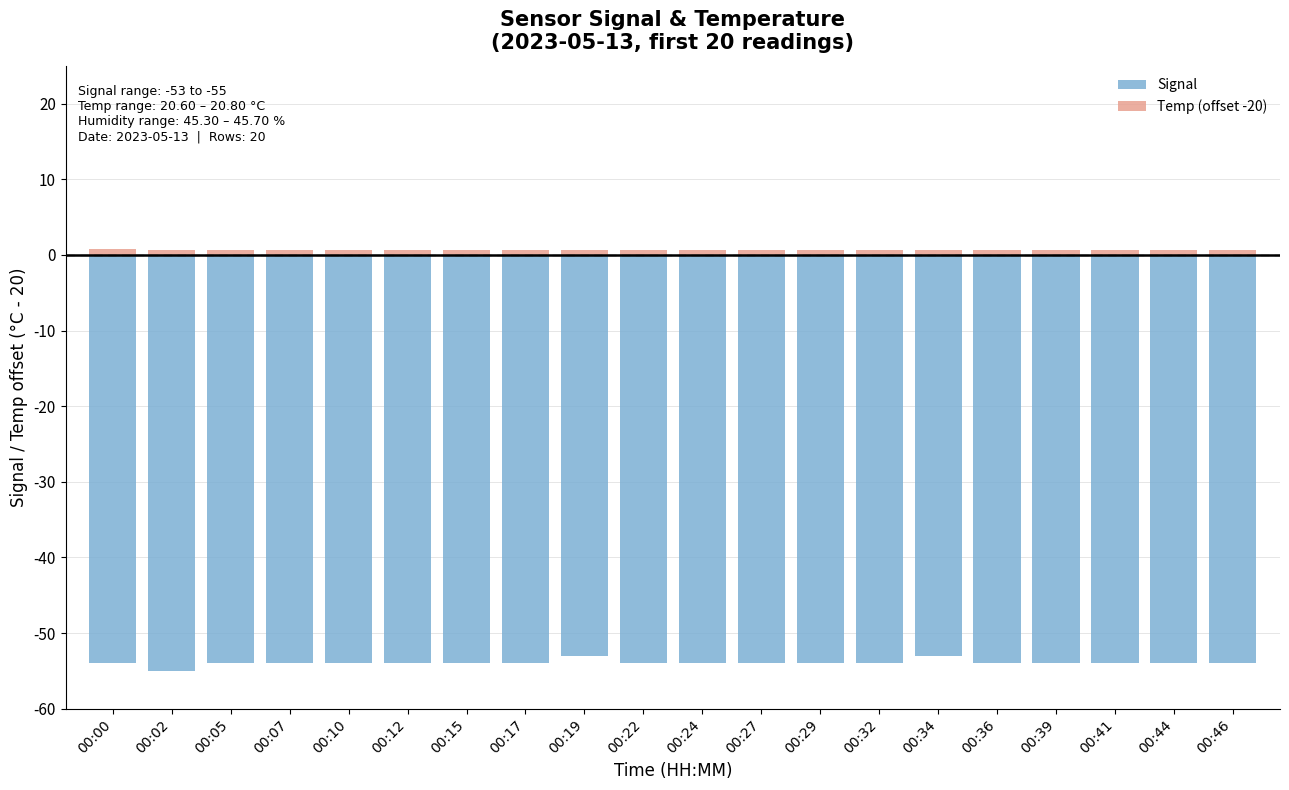

Which series has the largest range (max minus min)?

Signal